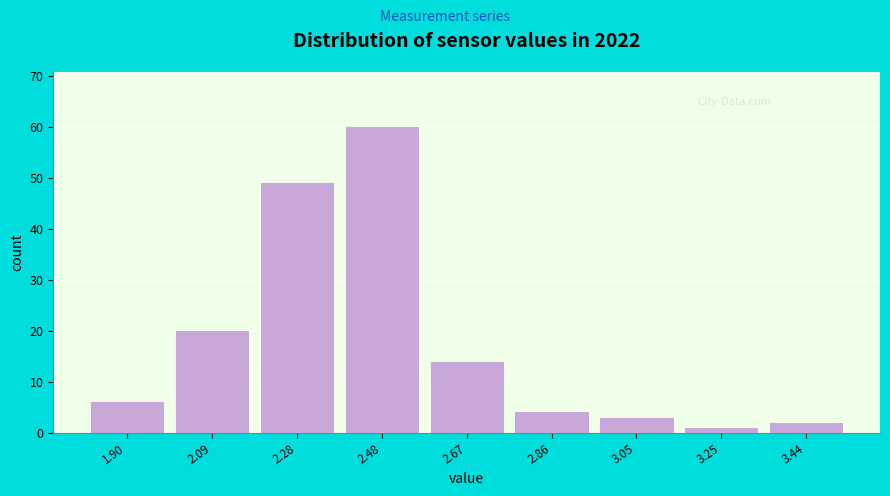

Reading left to right, list all the values displayed in this chart.

1.90=6	2.09=20	2.28=49	2.48=60	2.67=14	2.86=4	3.05=3	3.25=1	3.44=2